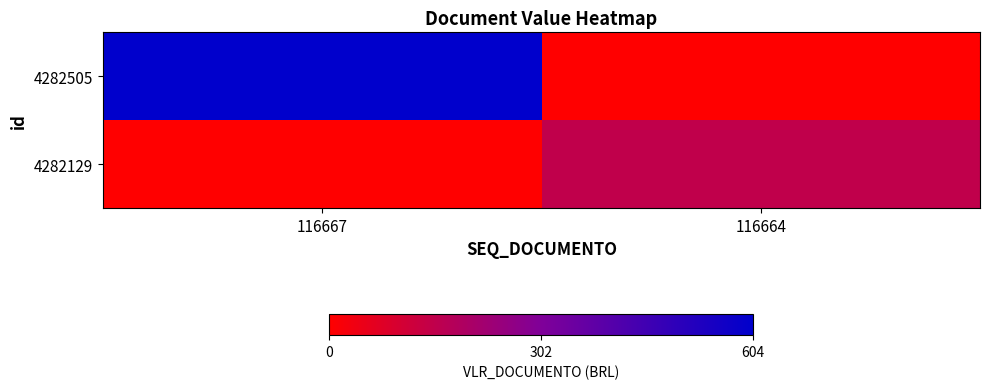

Between 116664 and 116667, which is larger?

116667